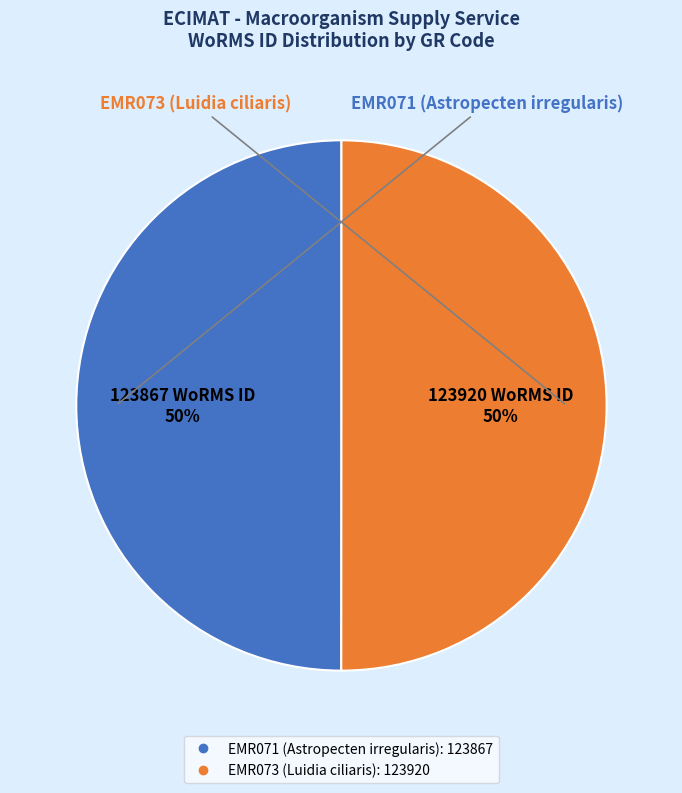

To the nearest percent, what portion does EMR073 (Luidia ciliaris) represent?

50%